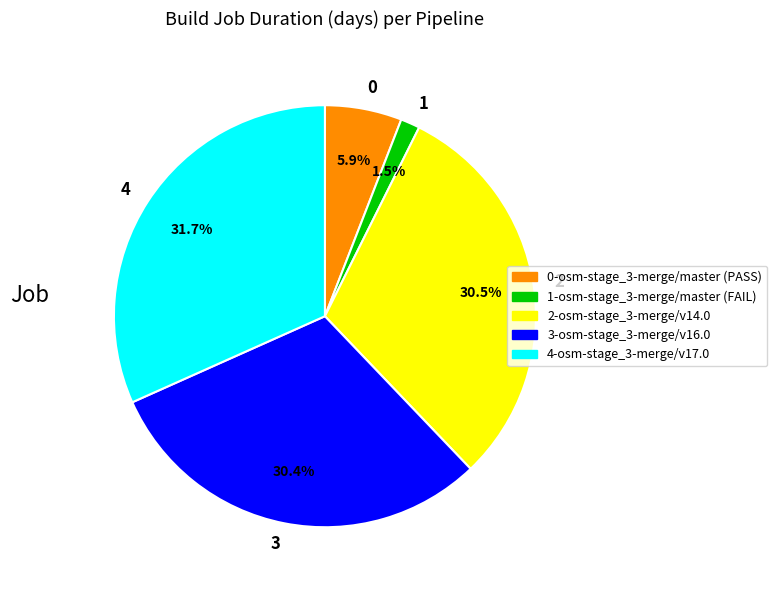

What percentage do 4 and 3 together represent?

62.1%